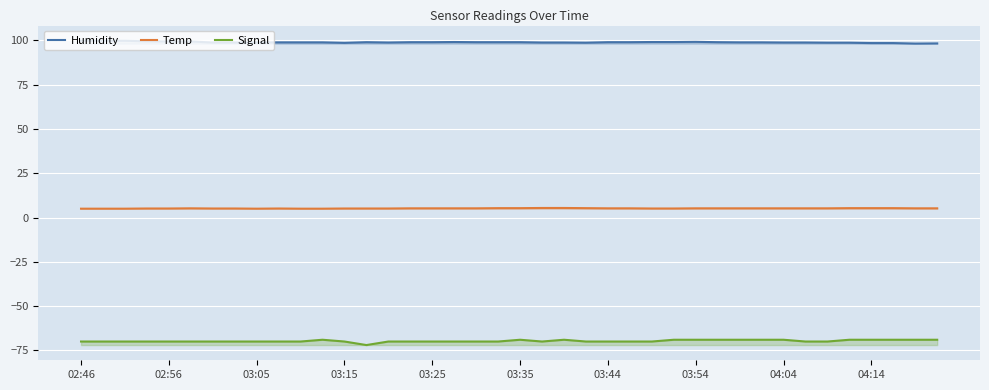

What is the value of the Temp point at the 26th from the left?

5.2